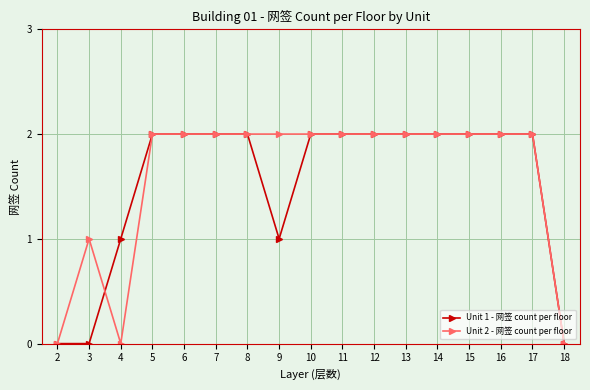

The Unit 1 - 网签 count per floor series shows 2 at 8. True or false?

True